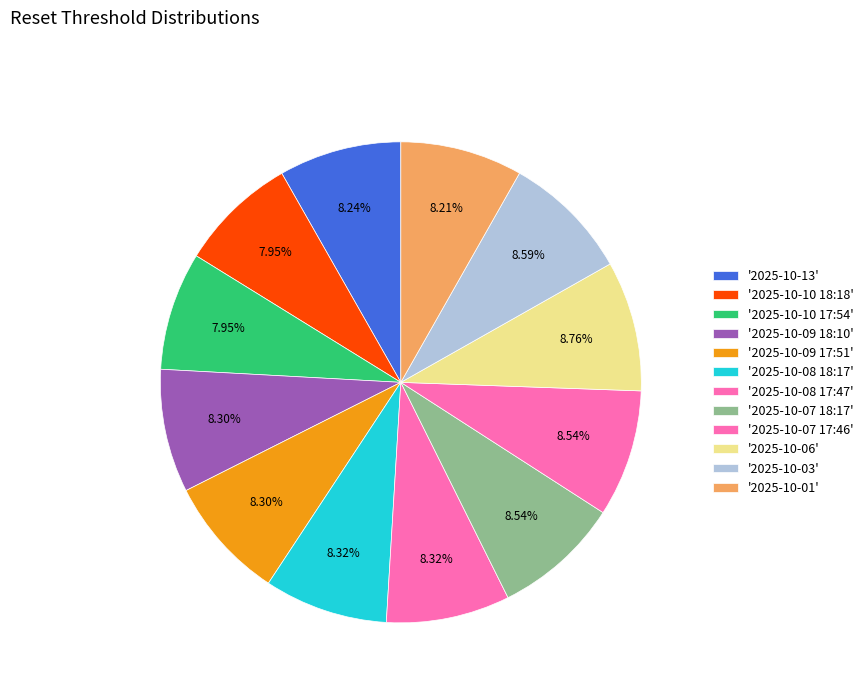

How many slices are in this pie chart?

12